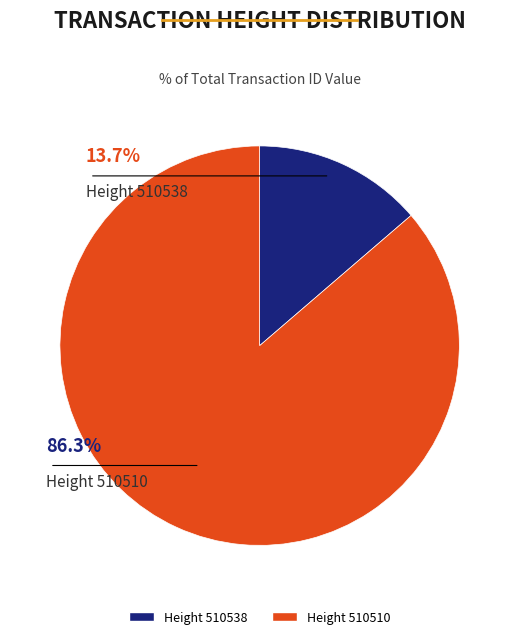

To the nearest percent, what is the difference between the largest and smallest slice percentages?

73%